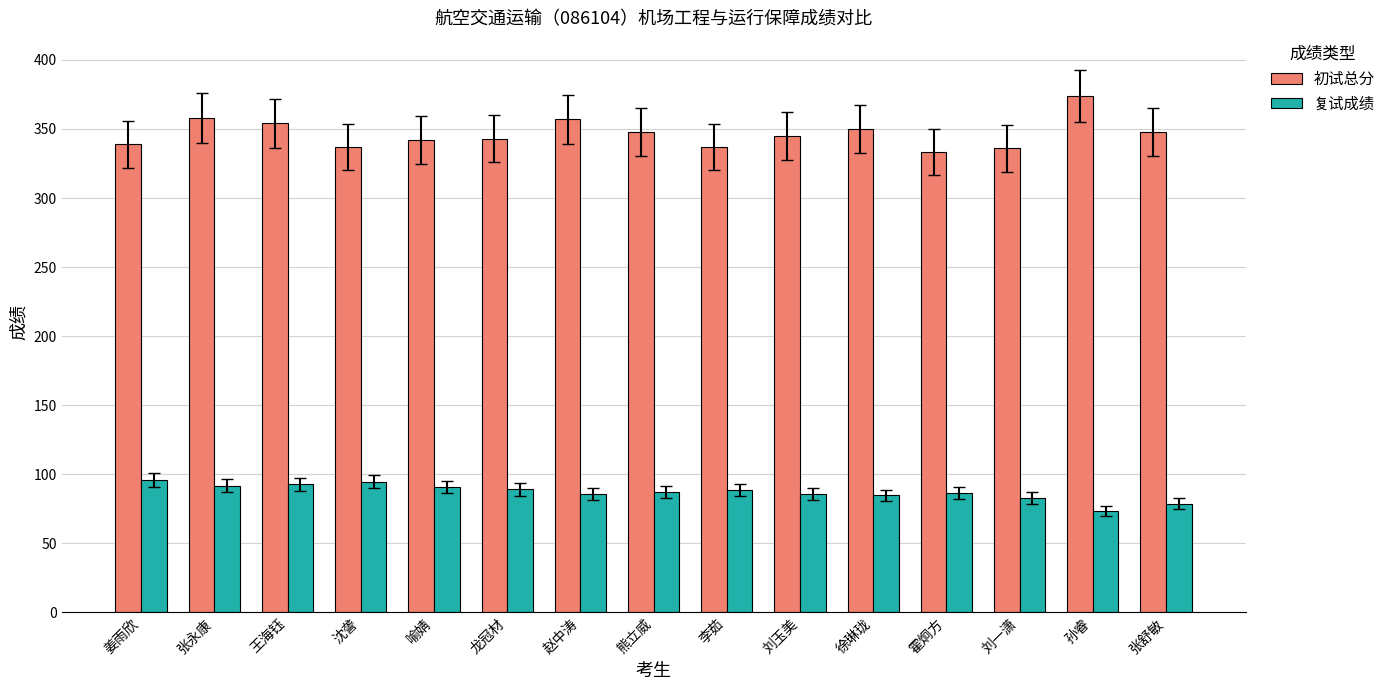

At 徐琳珑, list the series in order from smallest to largest.

复试成绩, 初试总分